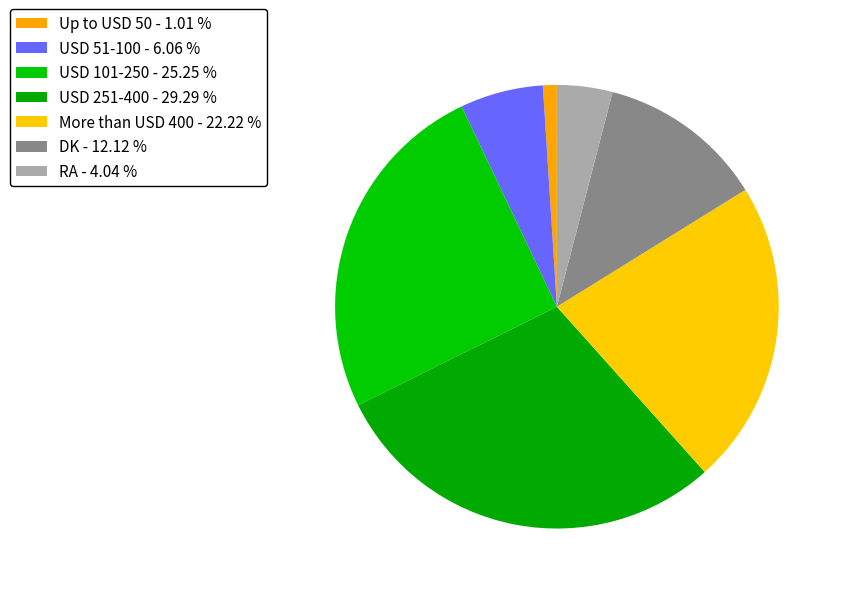

To the nearest percent, what is the average slice percentage?

14%